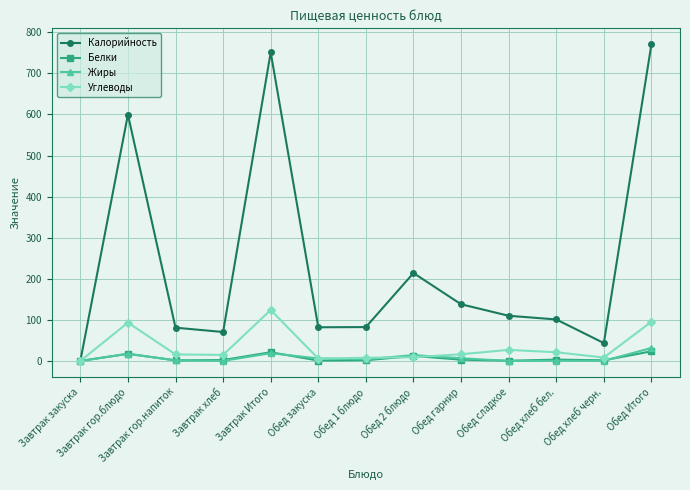

The value of Калорийность at Завтрак гор.напиток is 81.0. True or false?

True